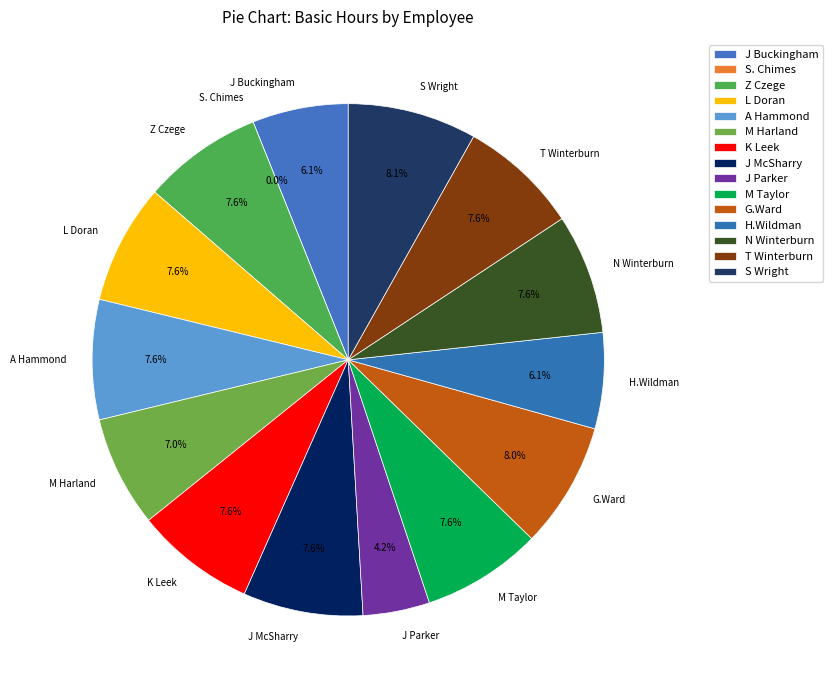

Combined, do J McSharry and L Doran account for over 50%?

No